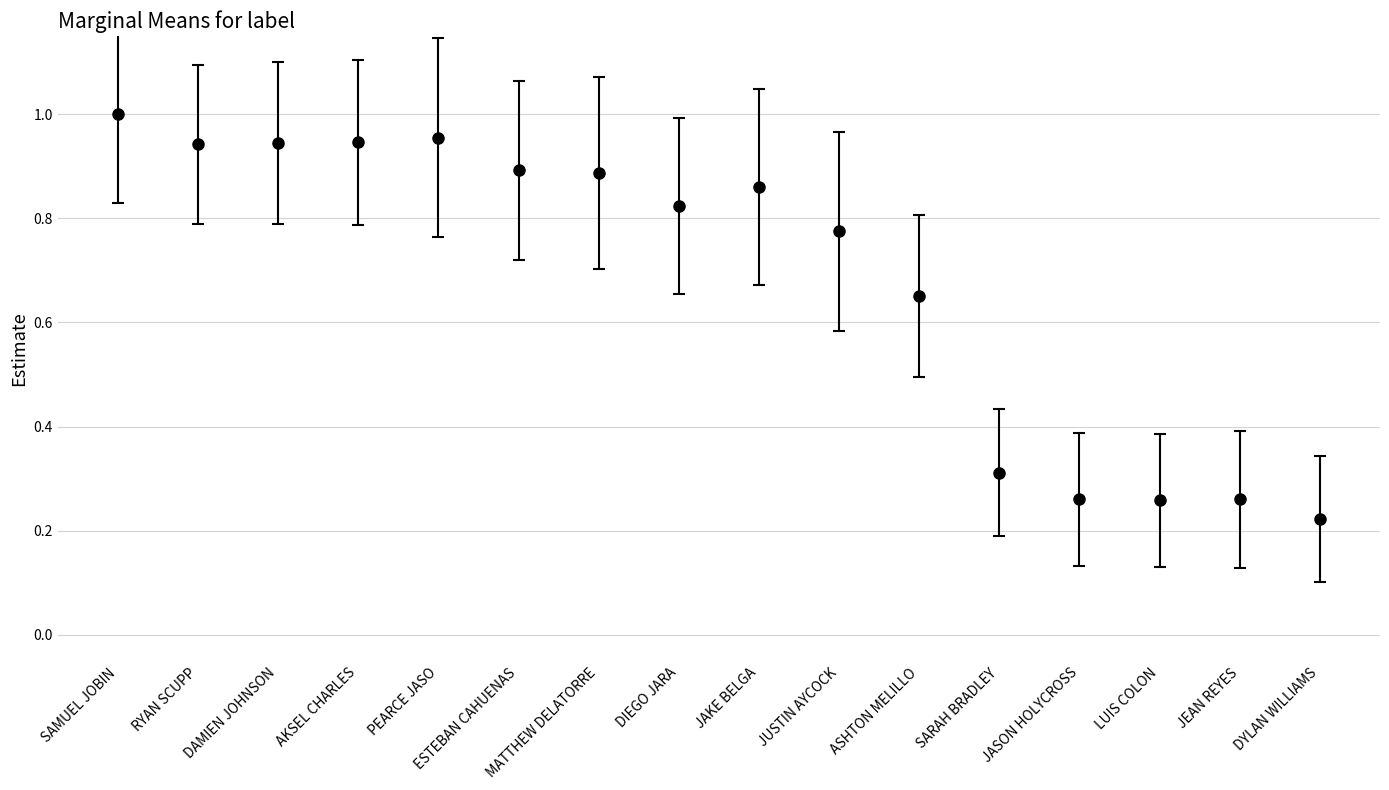

What is the sum of all values?

11.0